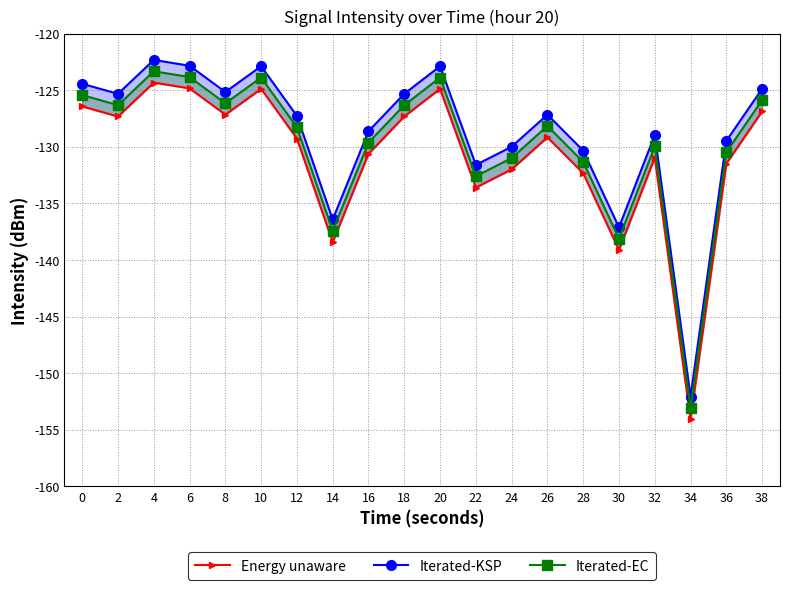

Rank the categories by Energy unaware value from lowest to highest.

34, 30, 14, 22, 28, 24, 36, 32, 16, 12, 26, 2, 18, 8, 38, 0, 10, 20, 6, 4